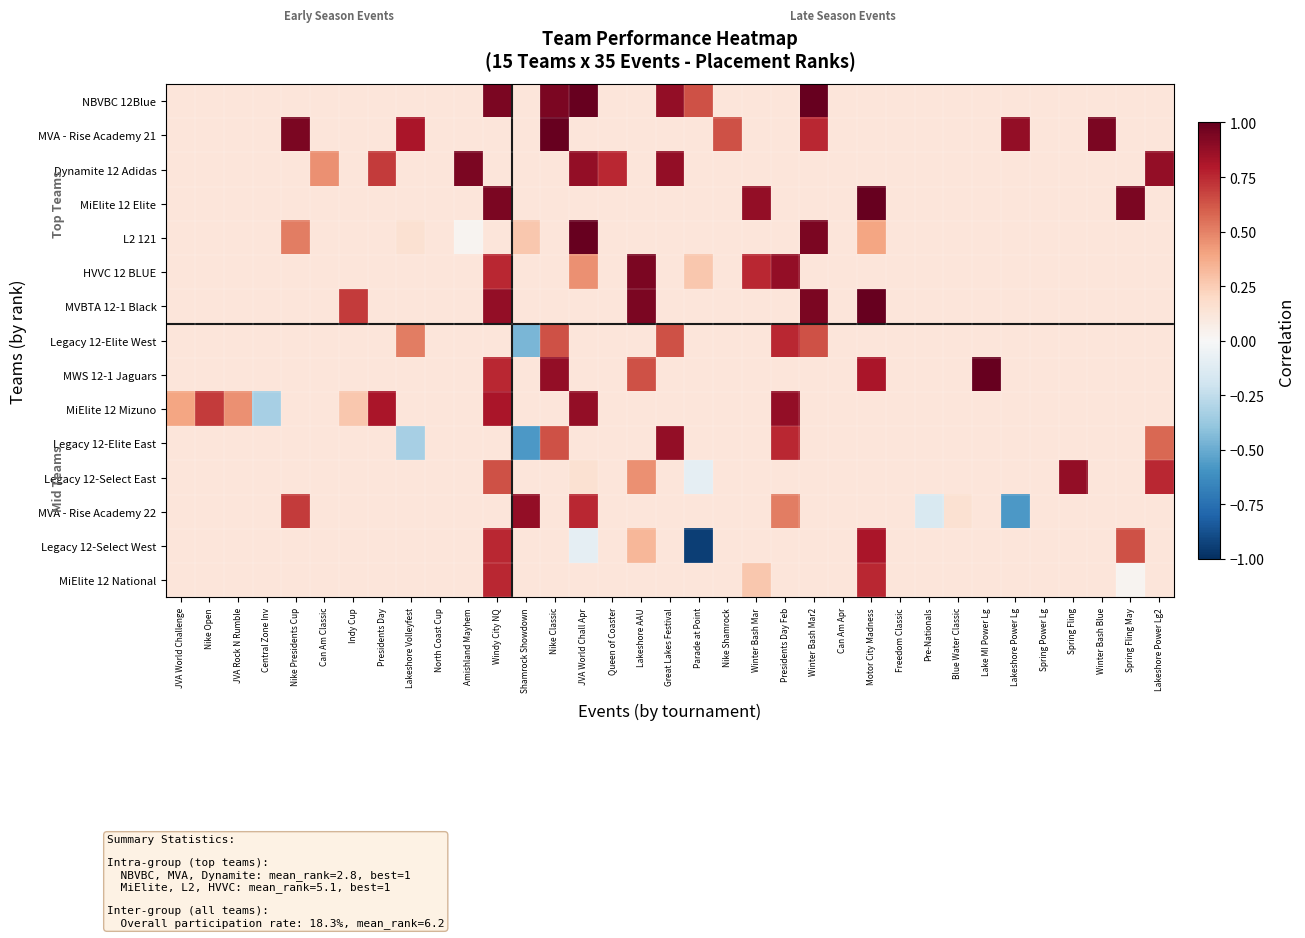

Count the number of data series in this chart.

15